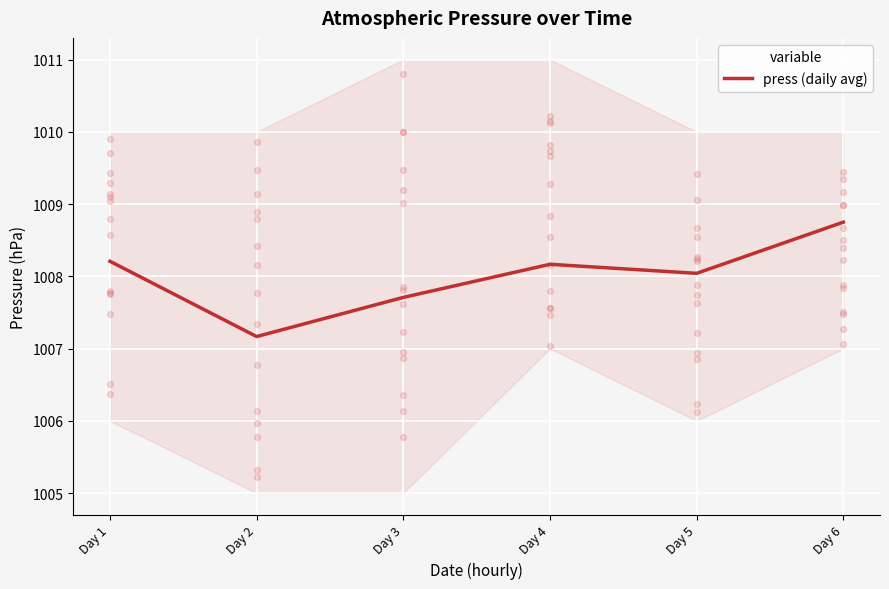

What is the change in value from Day 3 to Day 4?

+0.5